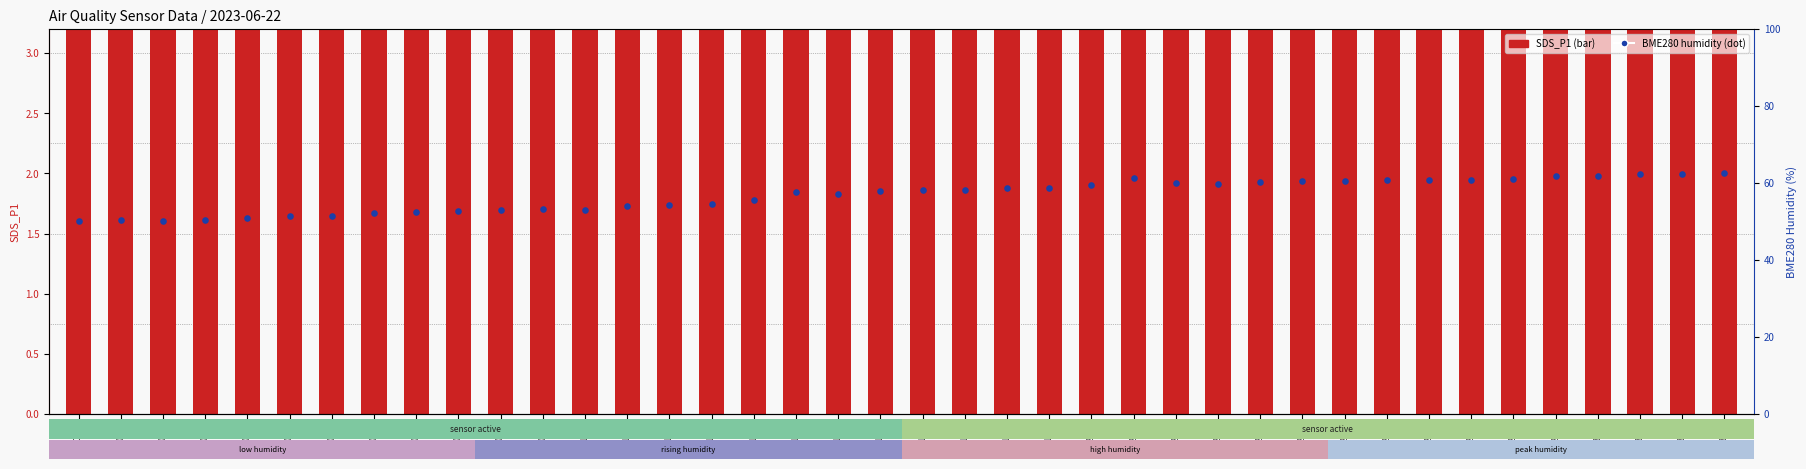

What is the total value across all series at 00:51?

57.0